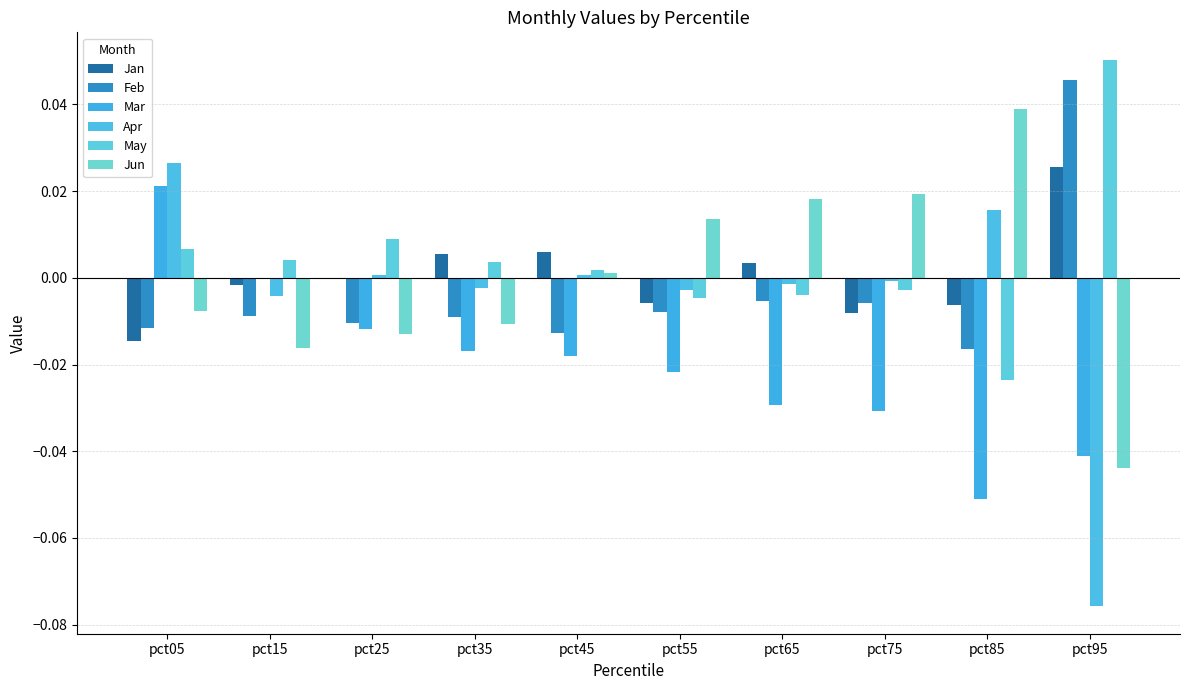

List the series in order of their peak value, highest first.

May, Feb, Jun, Apr, Jan, Mar